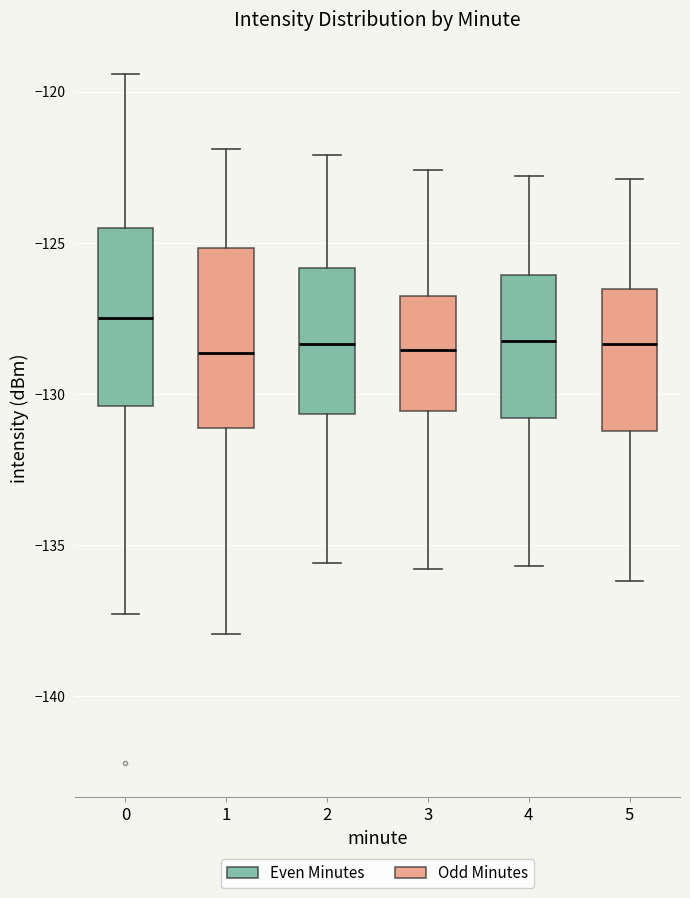

Where does the upper whisker of the box at x = 3 end on the y-axis? The values are not printed on the chart, so give them approximately, as read against the axis.

-122.5